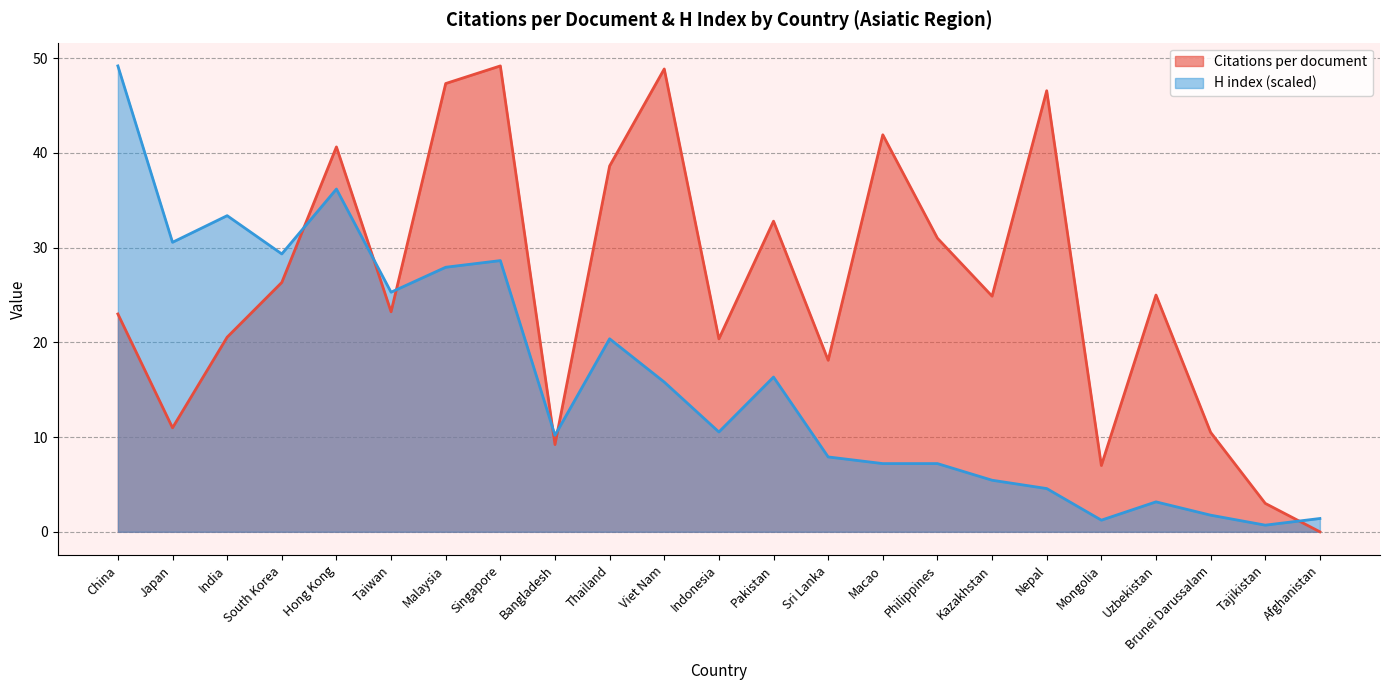

What are all the series names shown in the legend?

Citations per document, H index (scaled)